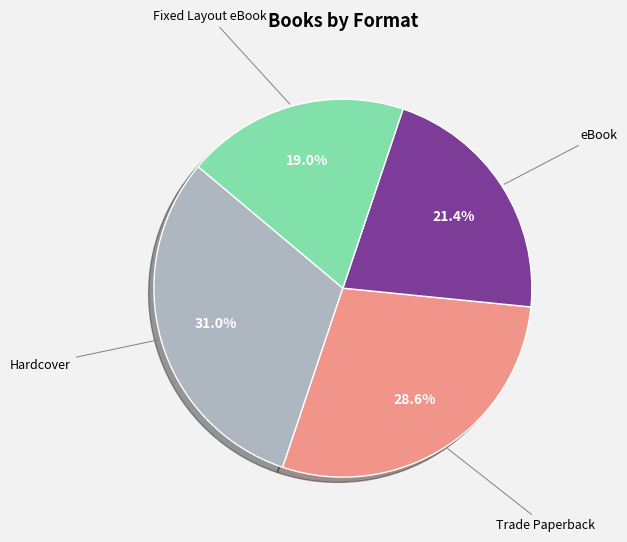

Does any single category account for the majority?

No